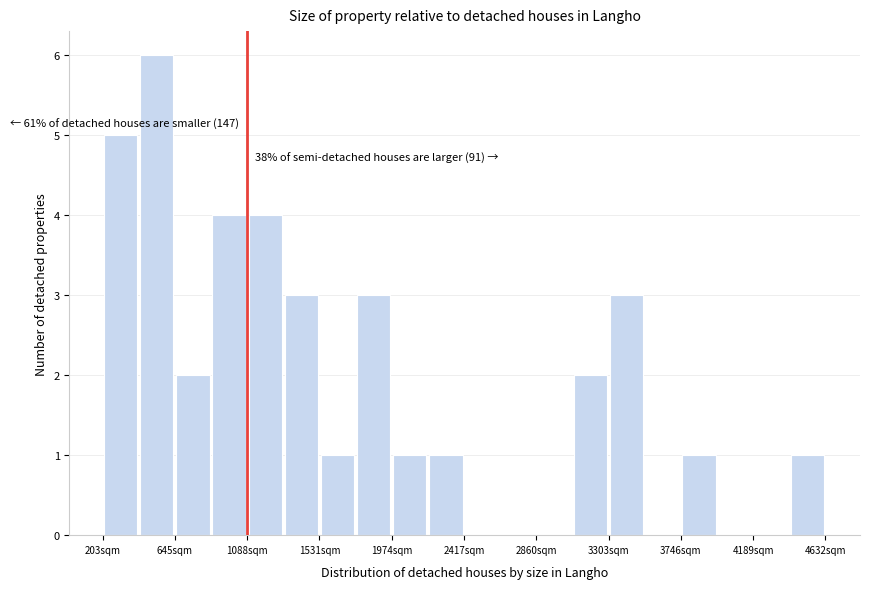

Which range on the x-axis has the tallest bar?

400 to 650